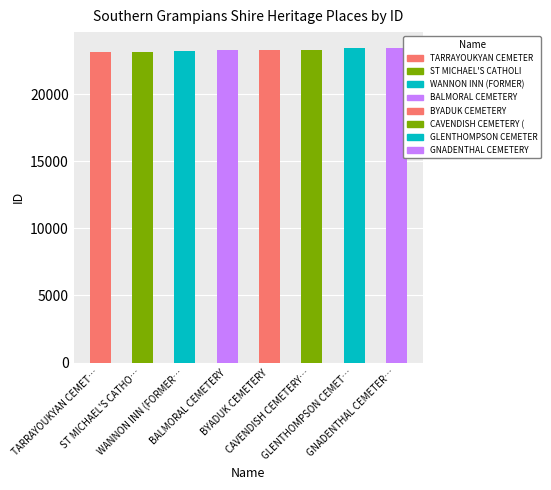

What is the greatest value displayed?

23443